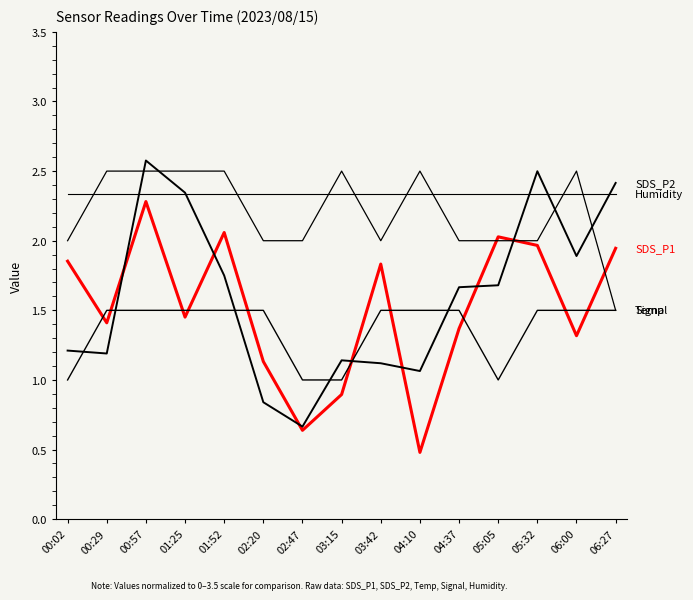

How many lines are shown in the chart?

5